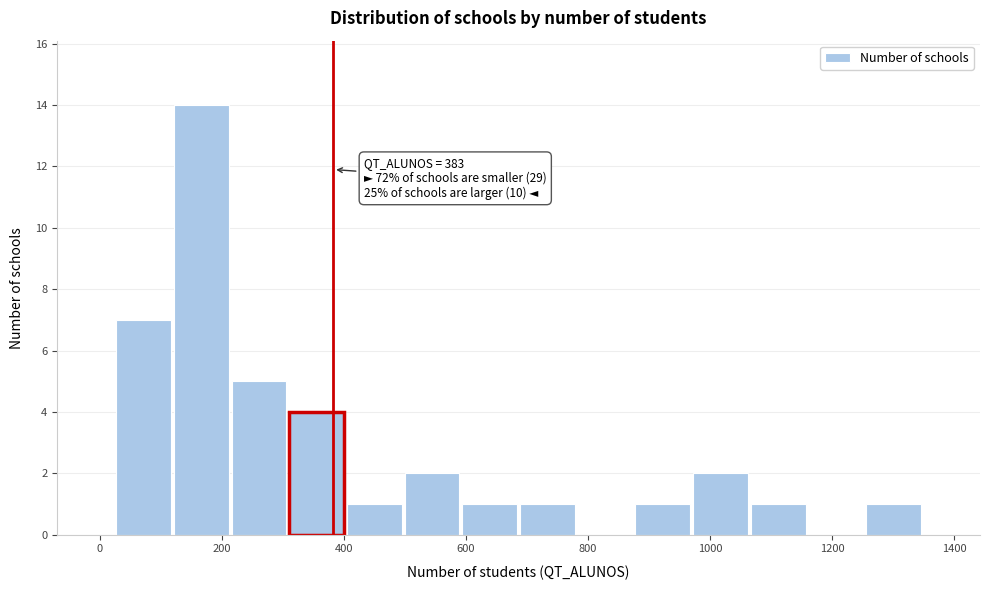

Which range on the x-axis has the tallest bar?

120 to 220